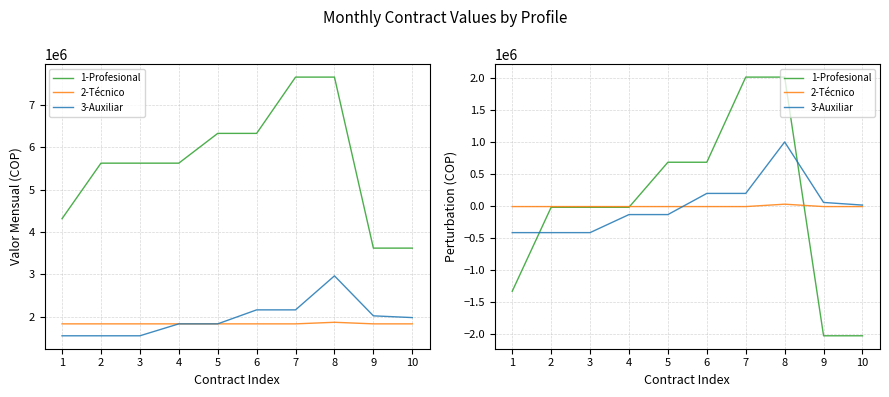

Where do 3-Auxiliar and 2-Técnico first cross each other?

5 and 6